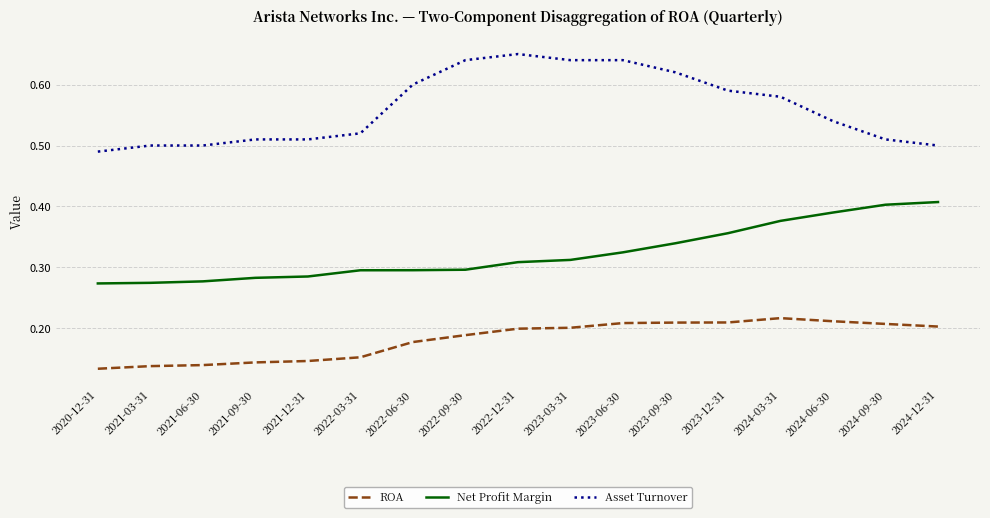

Rank the series by their maximum value, from highest to lowest.

Asset Turnover, Net Profit Margin, ROA